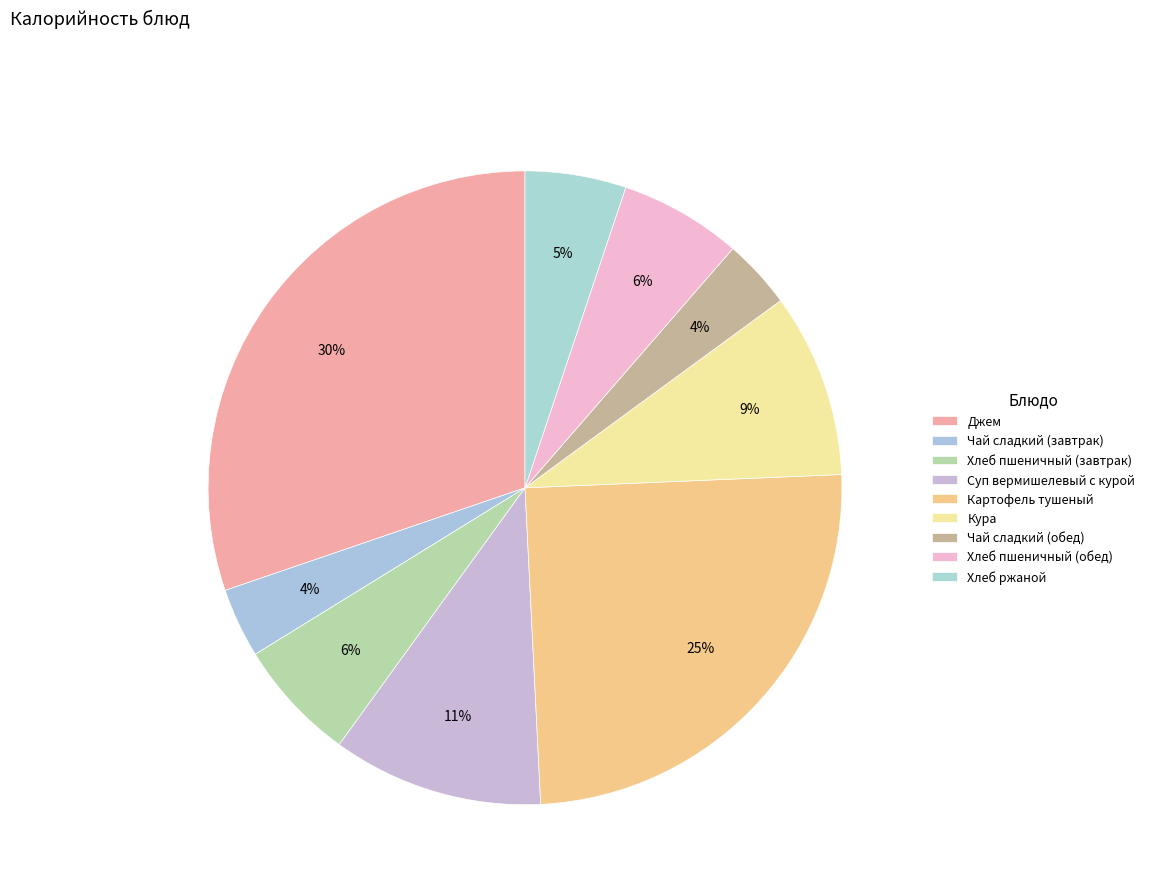

How much of the chart is everything except Чай сладкий (завтрак)?

96.4%